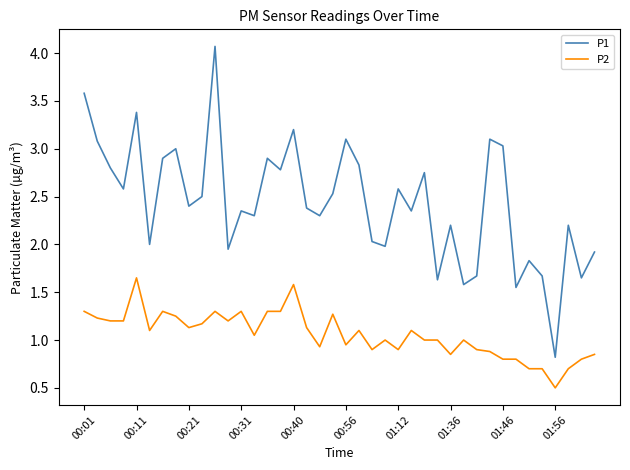

List the series in order of their overall mean, lowest first.

P2, P1